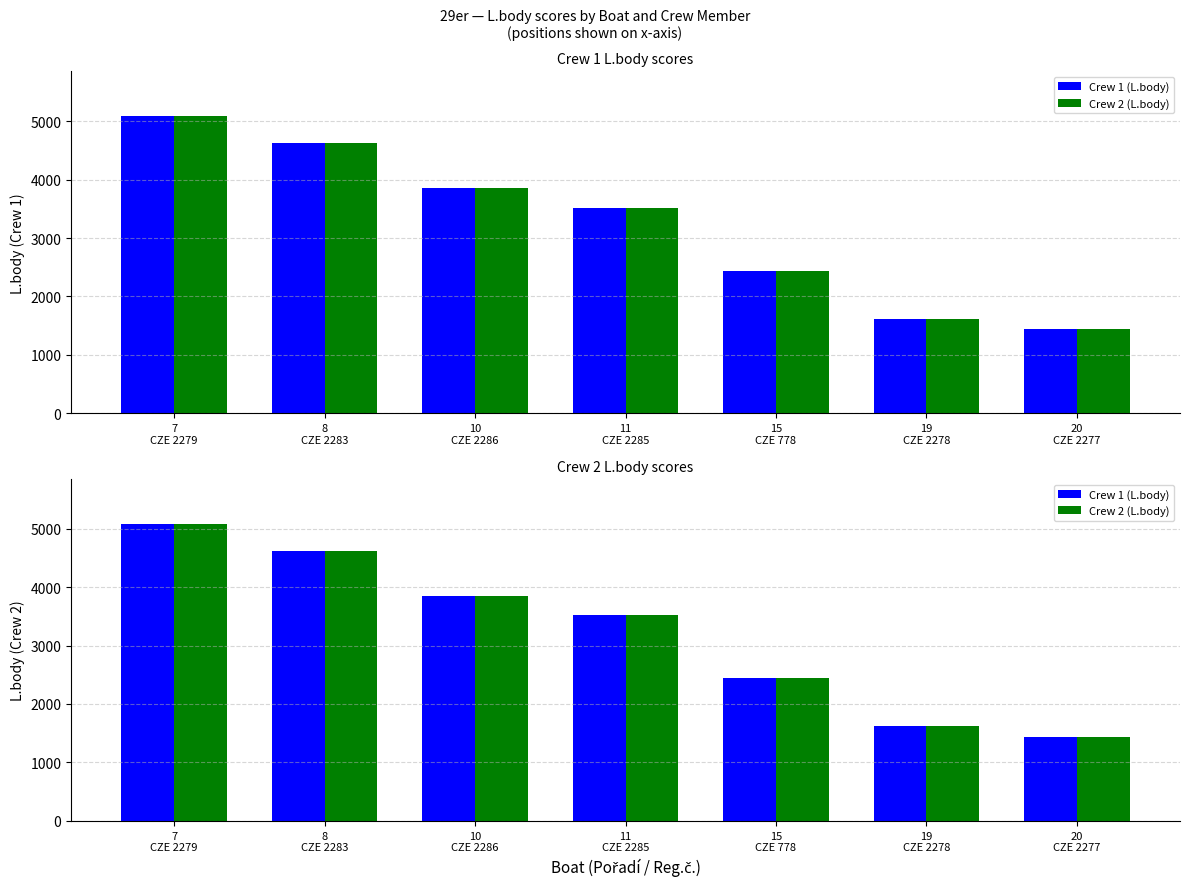

At which label is Crew 2 (L.body) closest to 3265?

11
CZE 2285